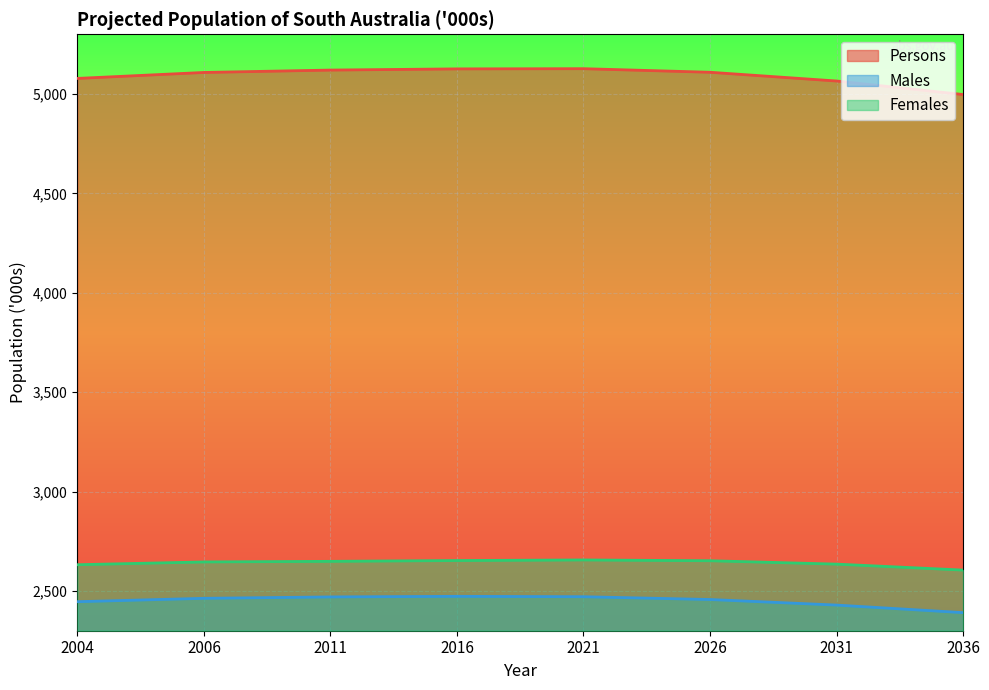

True or false: Persons has a value of 5120 at 2011.

True